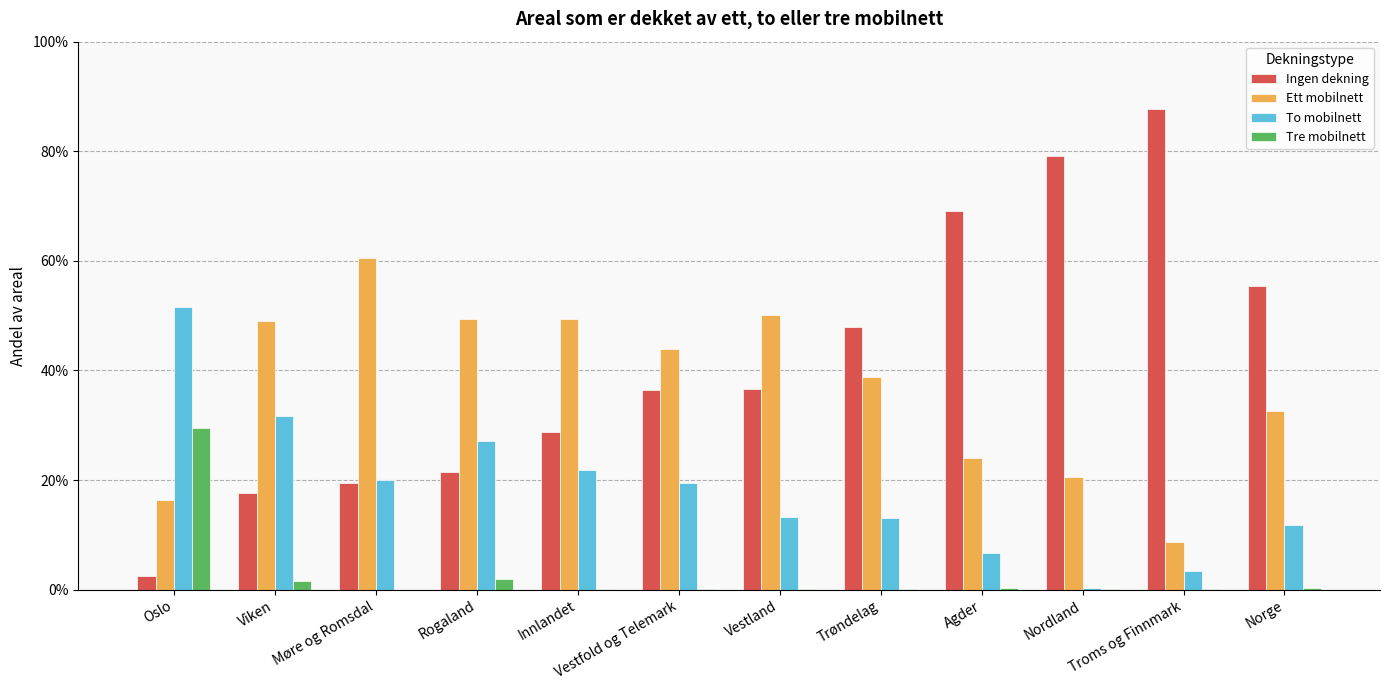

At Troms og Finnmark, list the series in order from largest to smallest.

Ingen dekning, Ett mobilnett, To mobilnett, Tre mobilnett